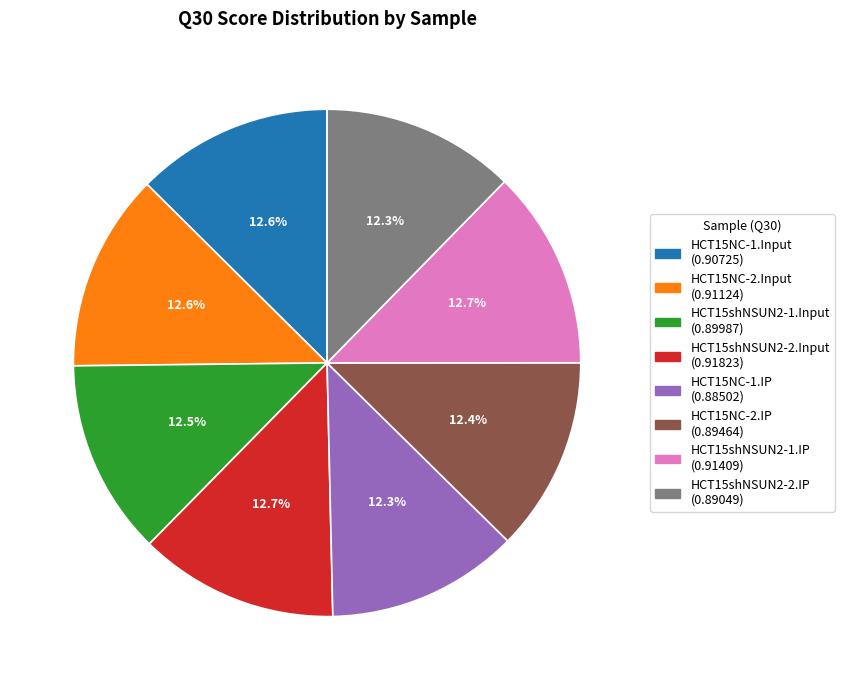

Combined, do HCT15shNSUN2-1.Input and HCT15shNSUN2-1.IP account for over 50%?

No